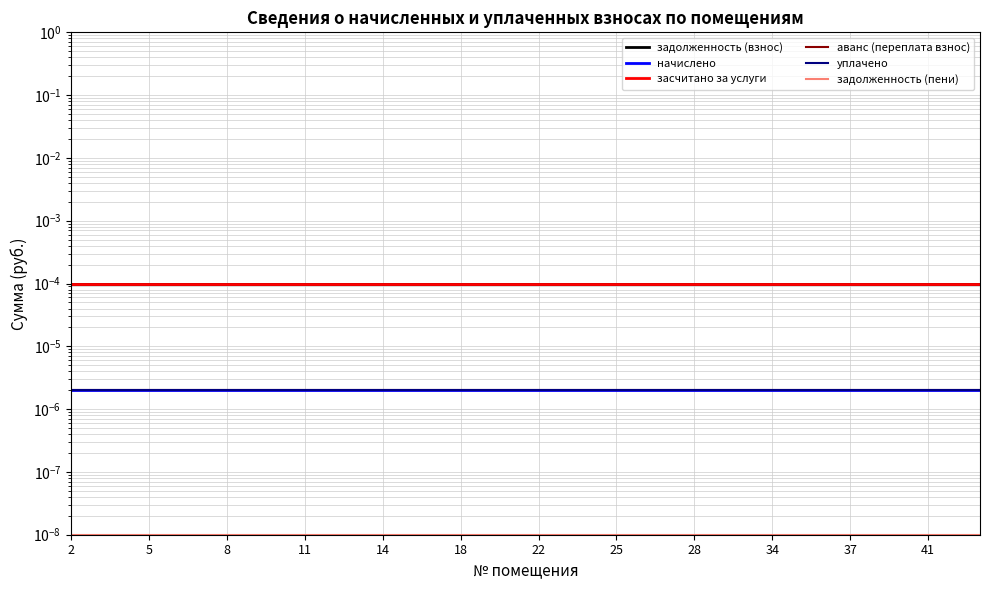

Is this an area chart (filled region under the line)?

No